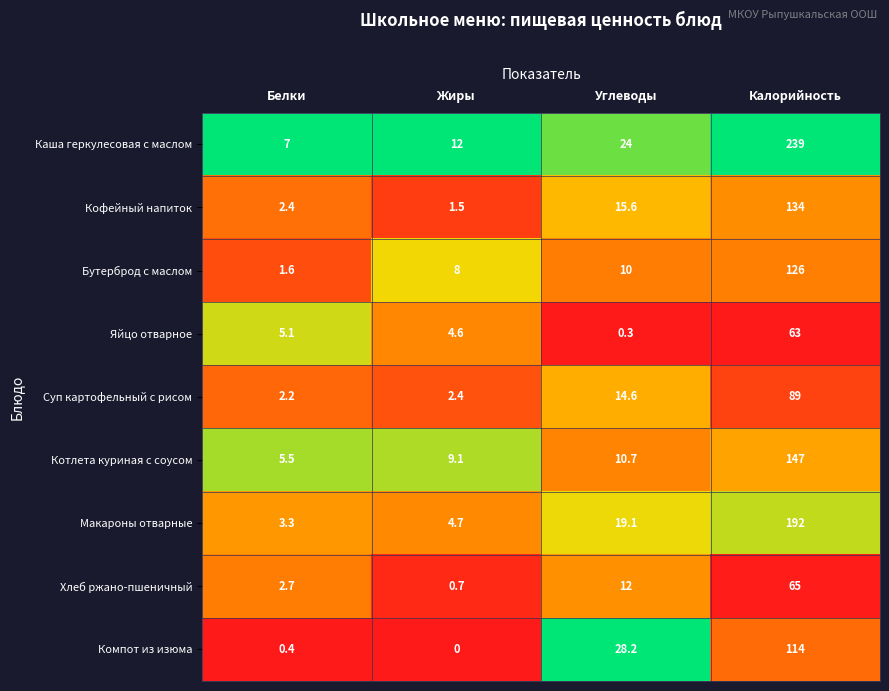

Which series has the widest spread of values?

Каша геркулесовая с маслом